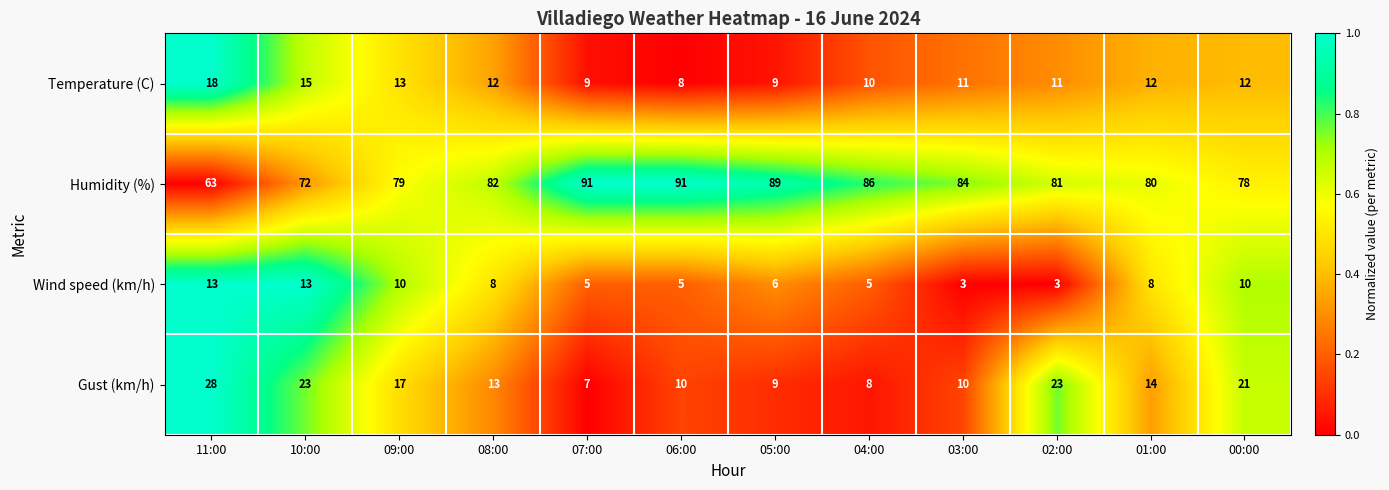

Is the value of Gust (km/h) at 05:00 greater than the value of Humidity (%) at 11:00?

No